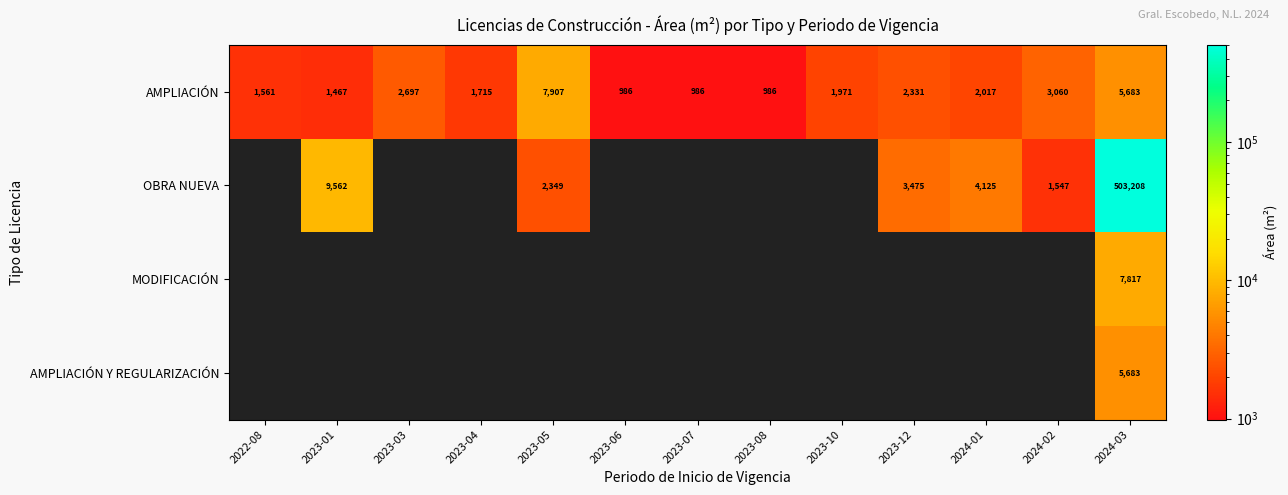

Which category has the highest value in the AMPLIACIÓN series?

2023-05